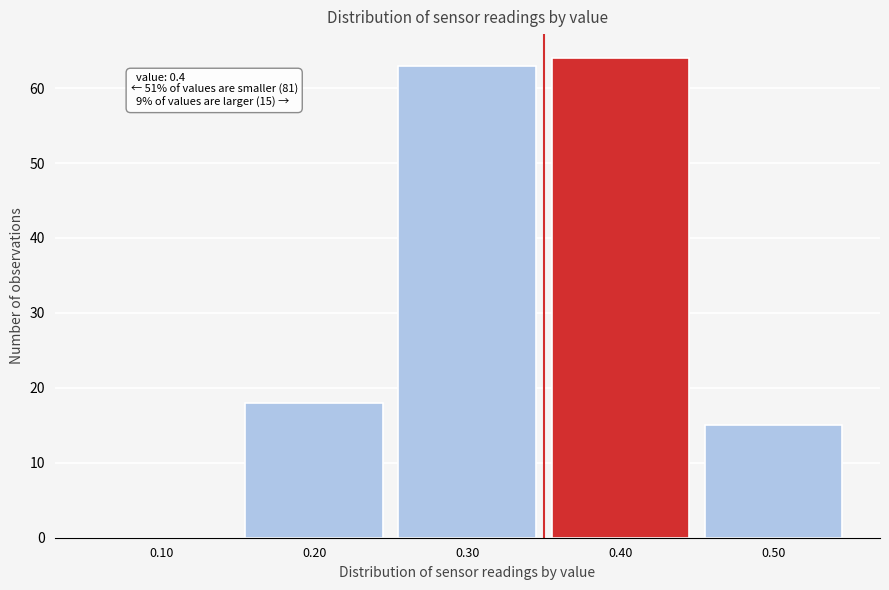

Reading left to right, transcribe all the data shown in this chart.

0.10=0	0.20=18	0.30=63	0.40=64	0.50=15